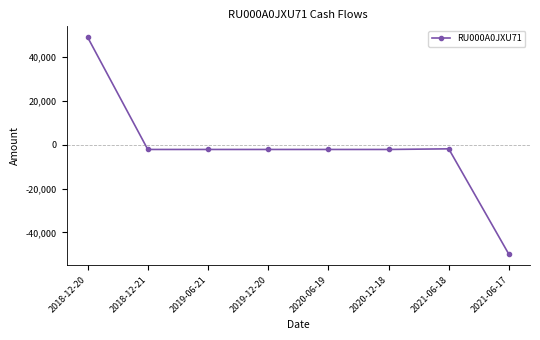

What is the change in value from 2018-12-20 to 2021-06-18?

-50897.5